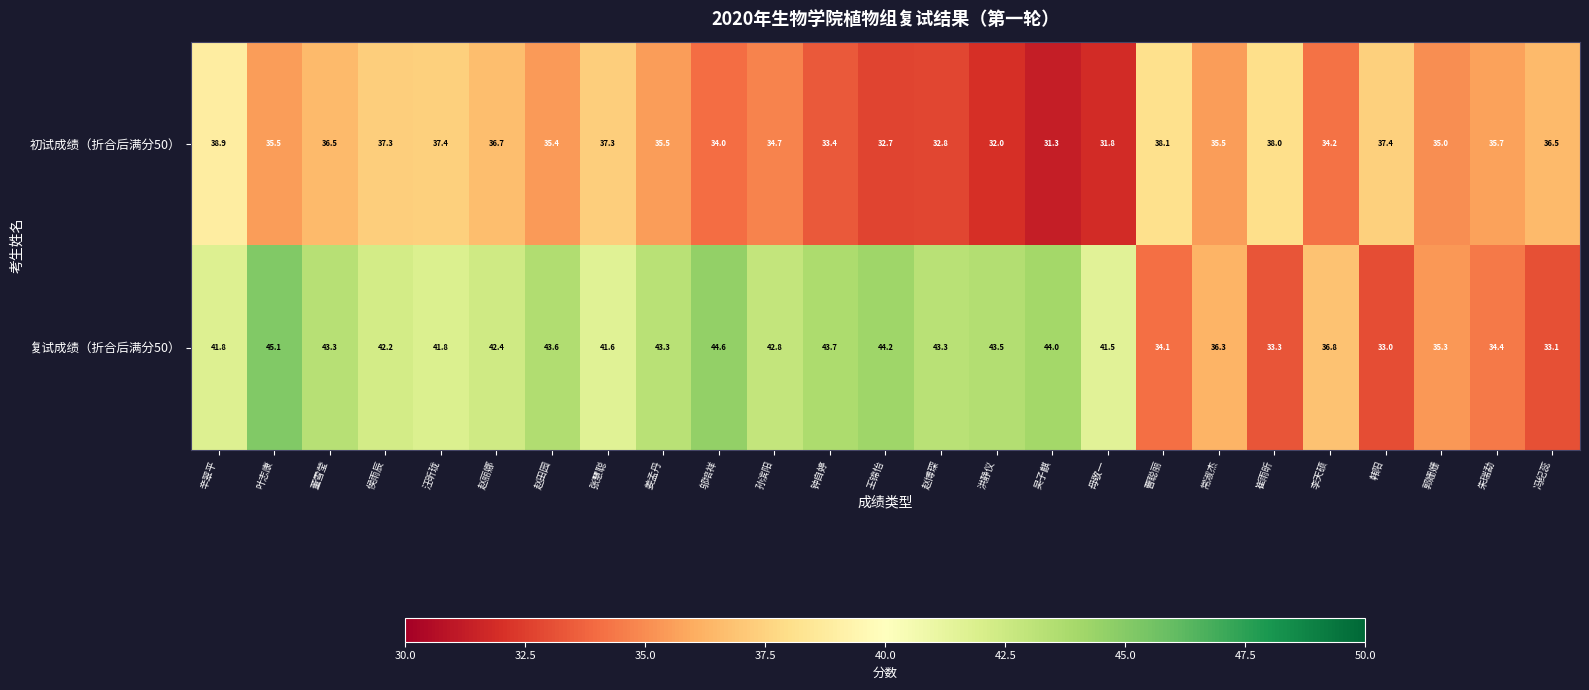

Rank the series by their average value, from highest to lowest.

复试成绩（折合后满分50）, 初试成绩（折合后满分50）